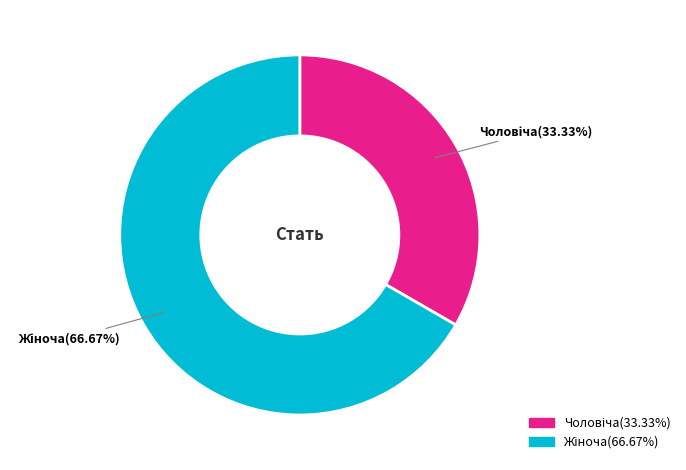

Does any single category account for the majority?

Yes